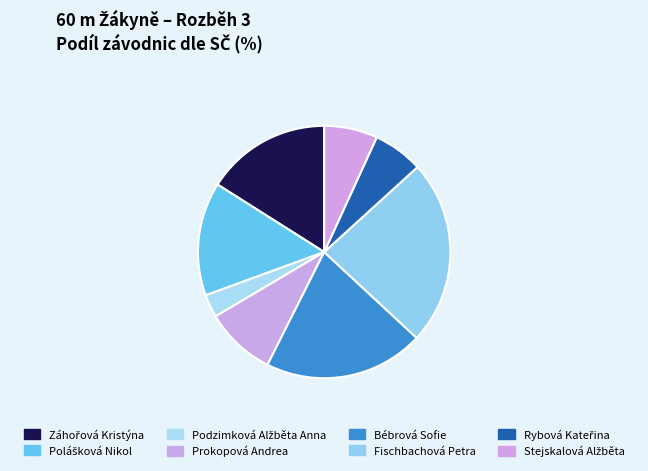

Which category has the smallest portion of the pie?

Podzimková Alžběta Anna